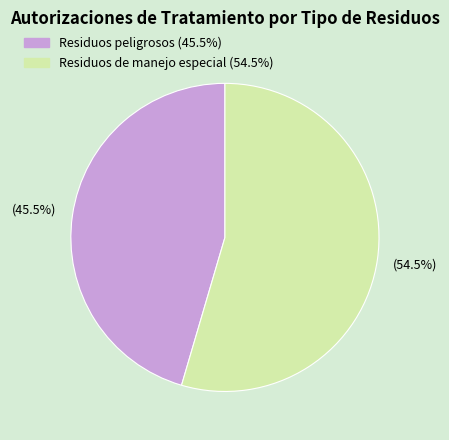

How much of the chart is everything except Residuos de manejo especial?

45.5%